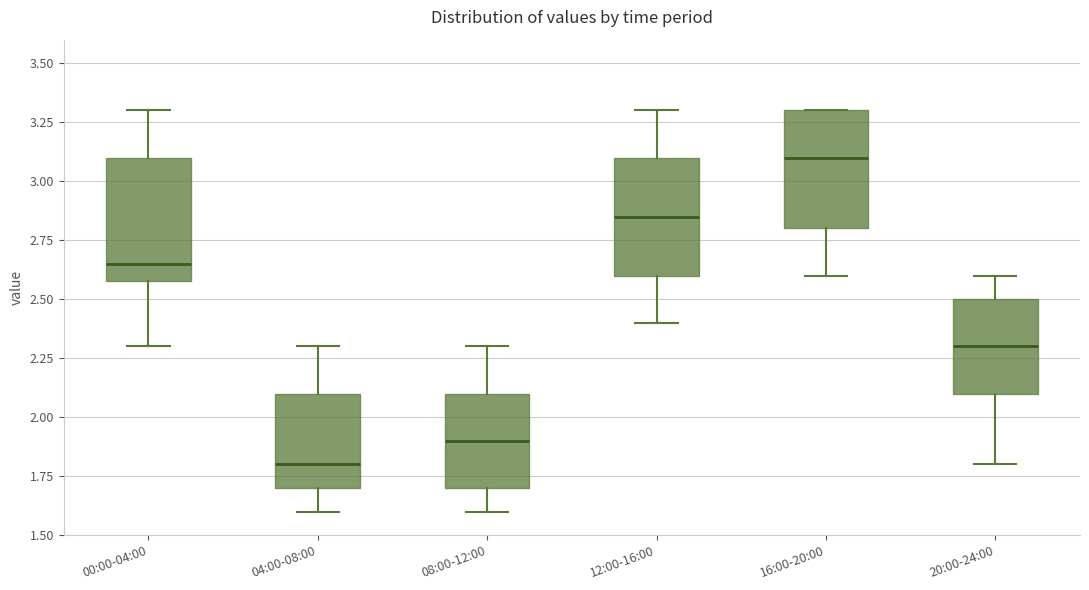

Where is the lower edge of the box for 12:00-16:00 on the y-axis? The values are not printed on the chart, so give them approximately, as read against the axis.

2.60